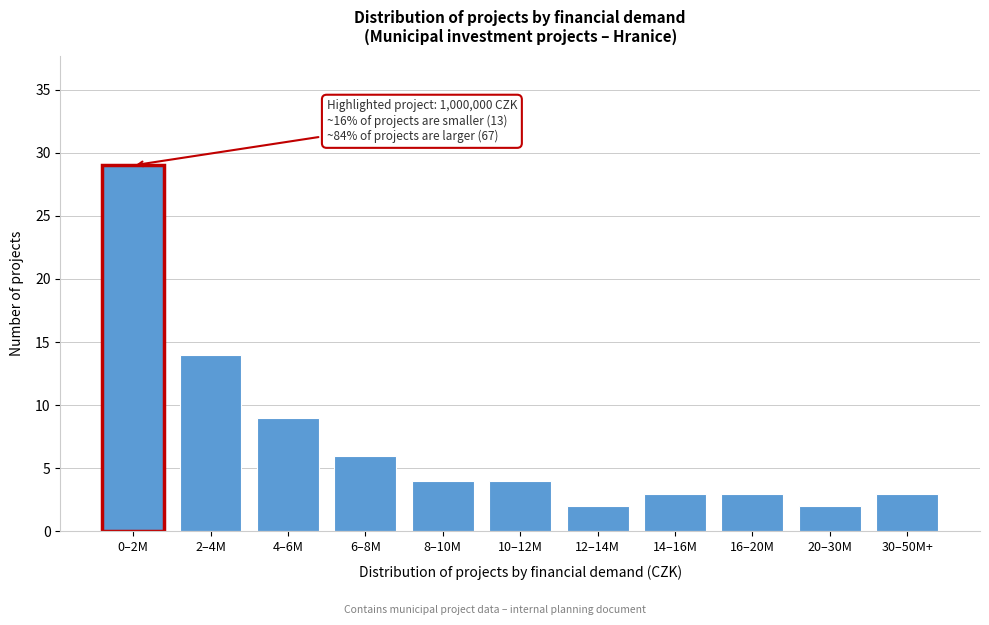

Reading left to right, what are all the values shown in this chart?

29	14	9	6	4	4	2	3	3	2	3